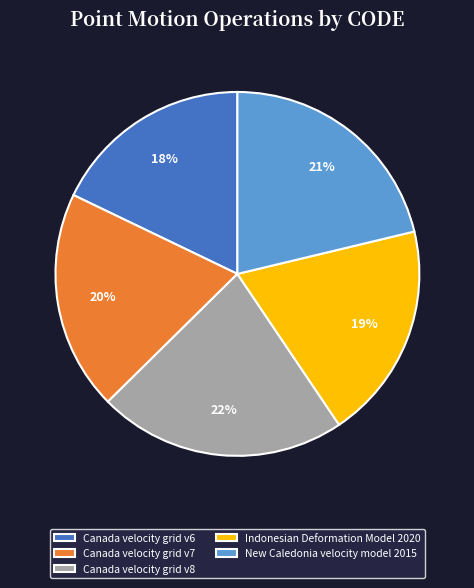

To the nearest percent, what percentage of the pie is Indonesian Deformation Model 2020?

19%